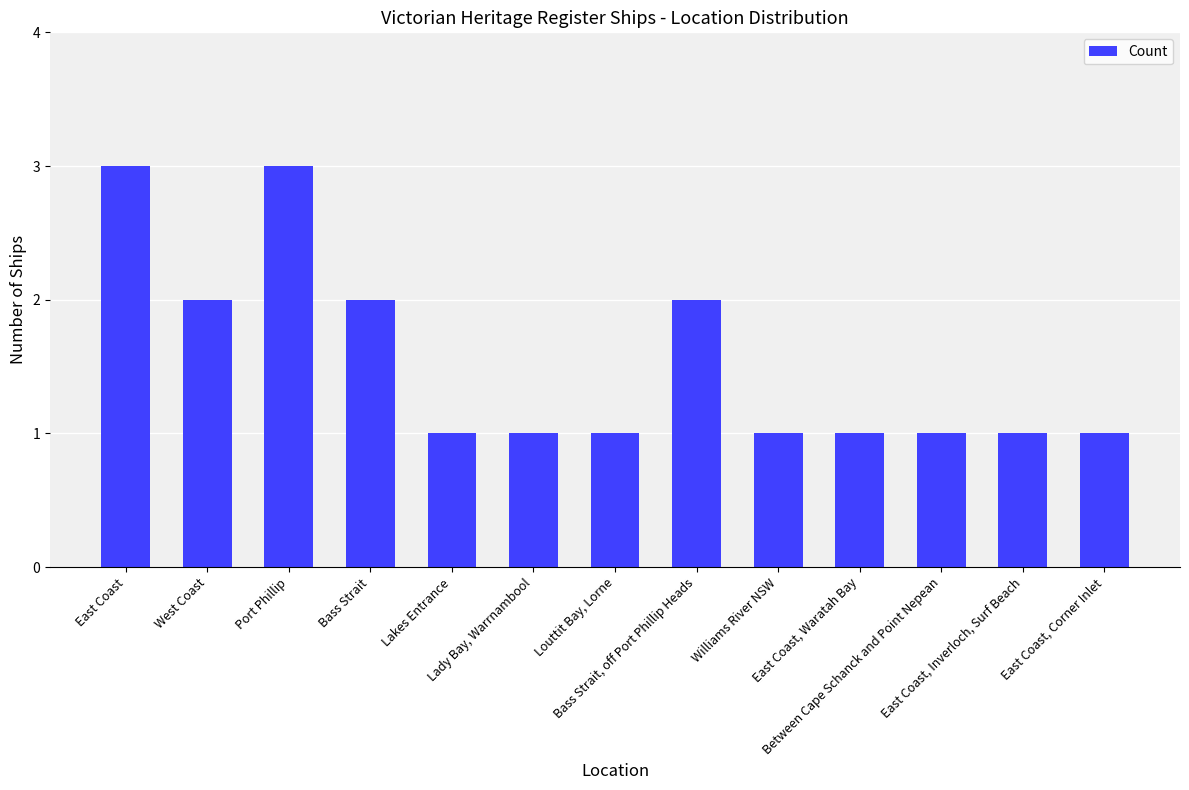

What is the greatest value displayed?

3